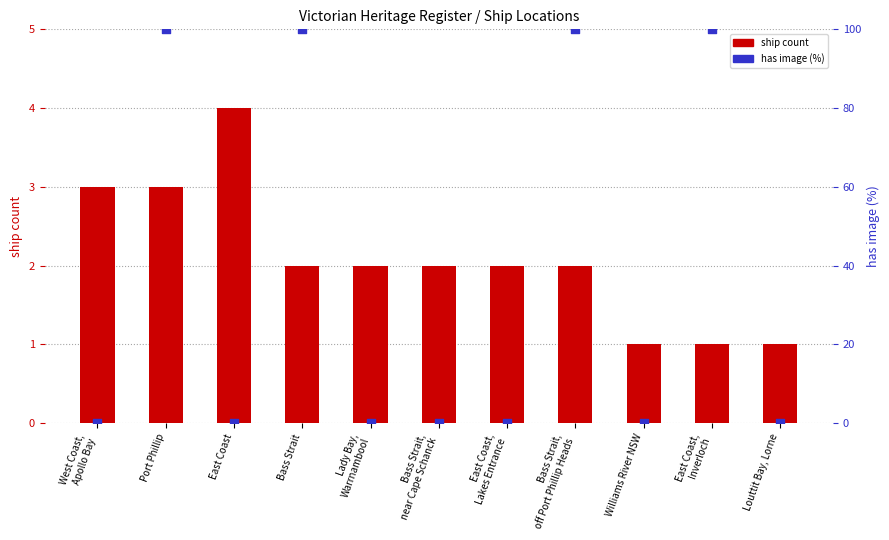

What are all the series names shown in the legend?

ship count, has image (%)